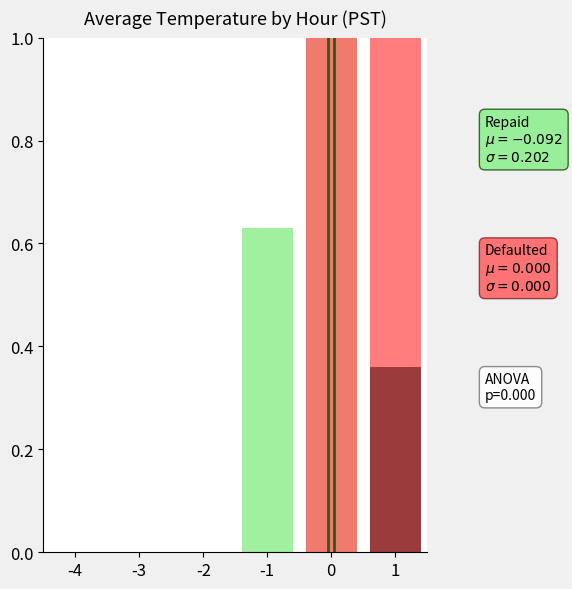

The Repaid series shows 0.0 at -2. True or false?

True